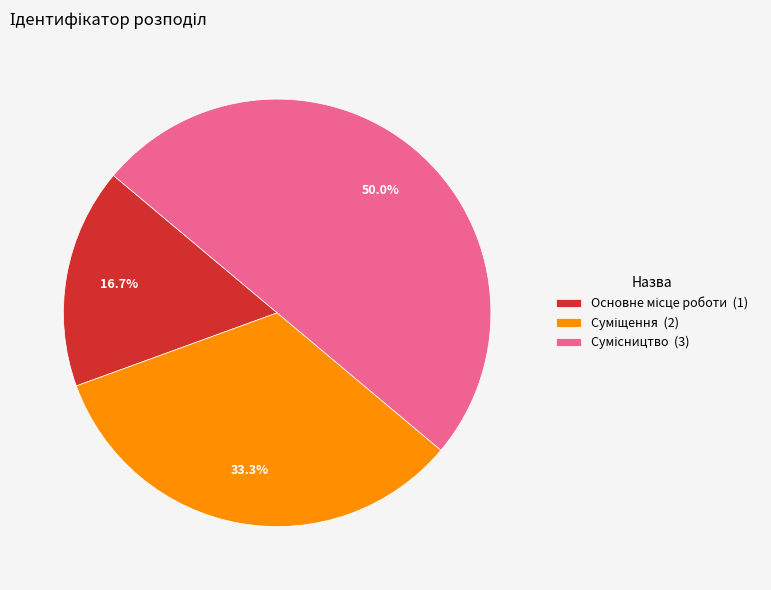

How much of the chart is everything except Суміщення?

66.7%